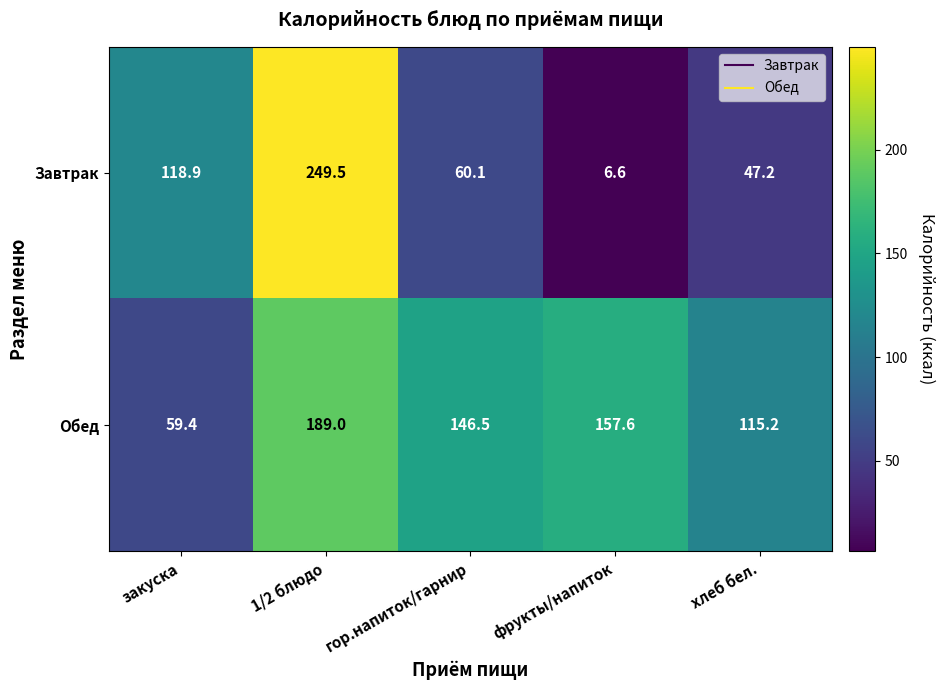

Reading left to right, extract all data points from this chart.

Завтрак: закуска=118.9	1/2 блюдо=249.5	гор.напиток/гарнир=60.1	фрукты/напиток=6.6	хлеб бел.=47.2
Обед: закуска=59.4	1/2 блюдо=189.0	гор.напиток/гарнир=146.5	фрукты/напиток=157.6	хлеб бел.=115.2